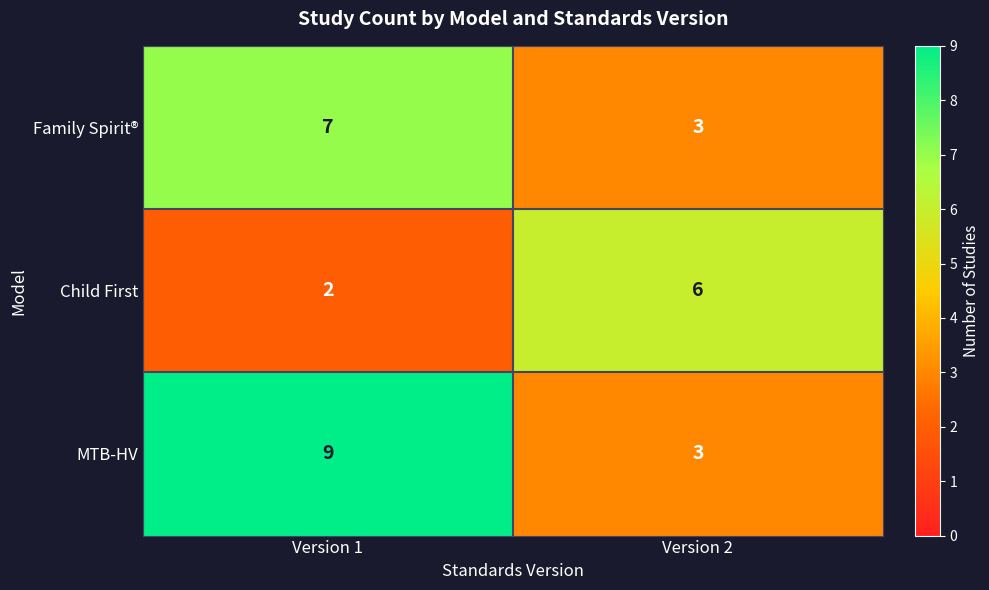

List the series in order of their peak value, highest first.

MTB-HV, Family Spirit®, Child First